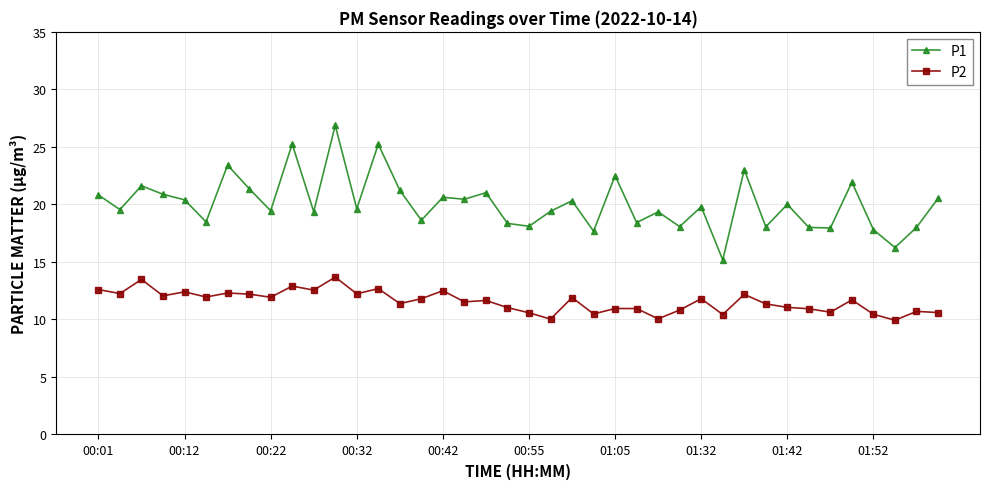

True or false: P1 and P2 intersect in this chart.

False